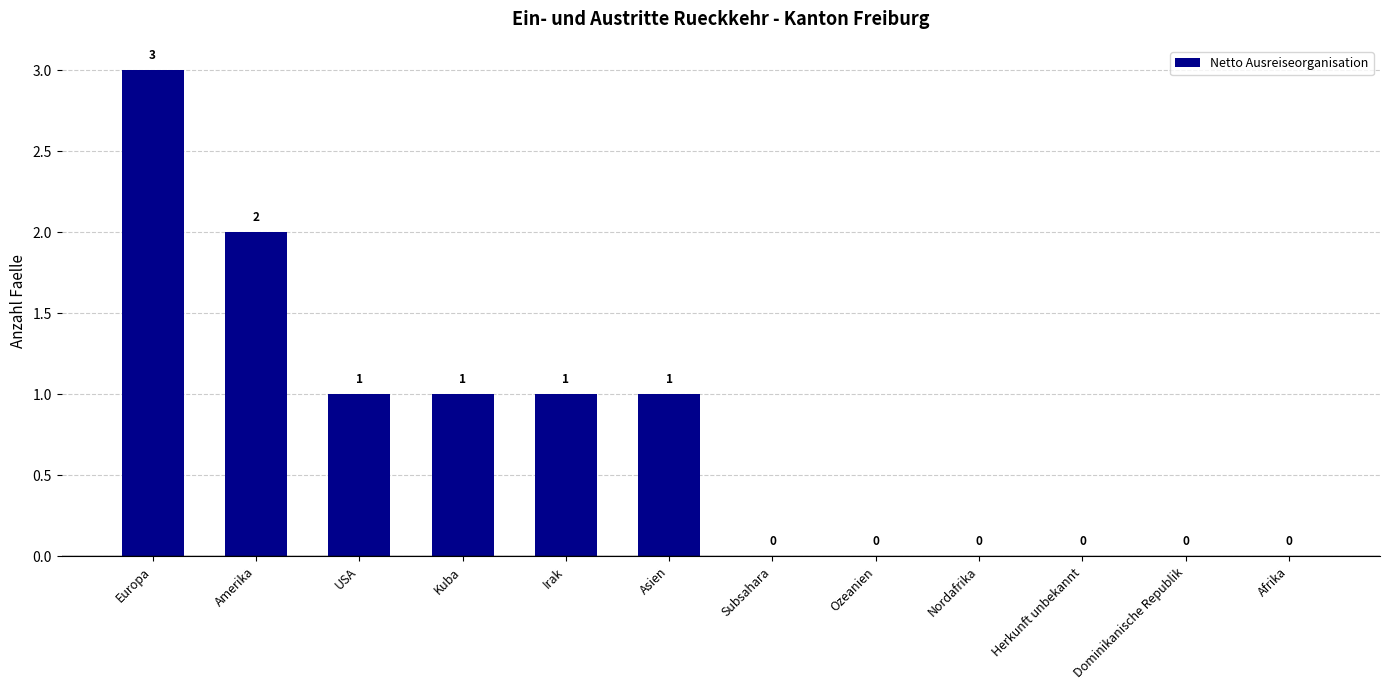

What is the maximum value shown in the chart?

3